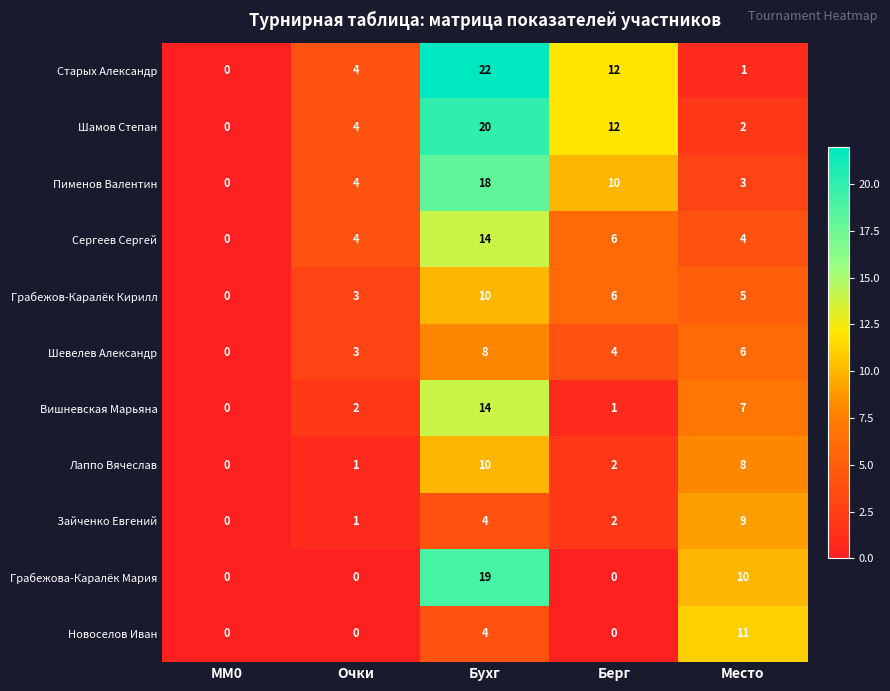

The value of Вишневская Марьяна at MM0 is 5. True or false?

False